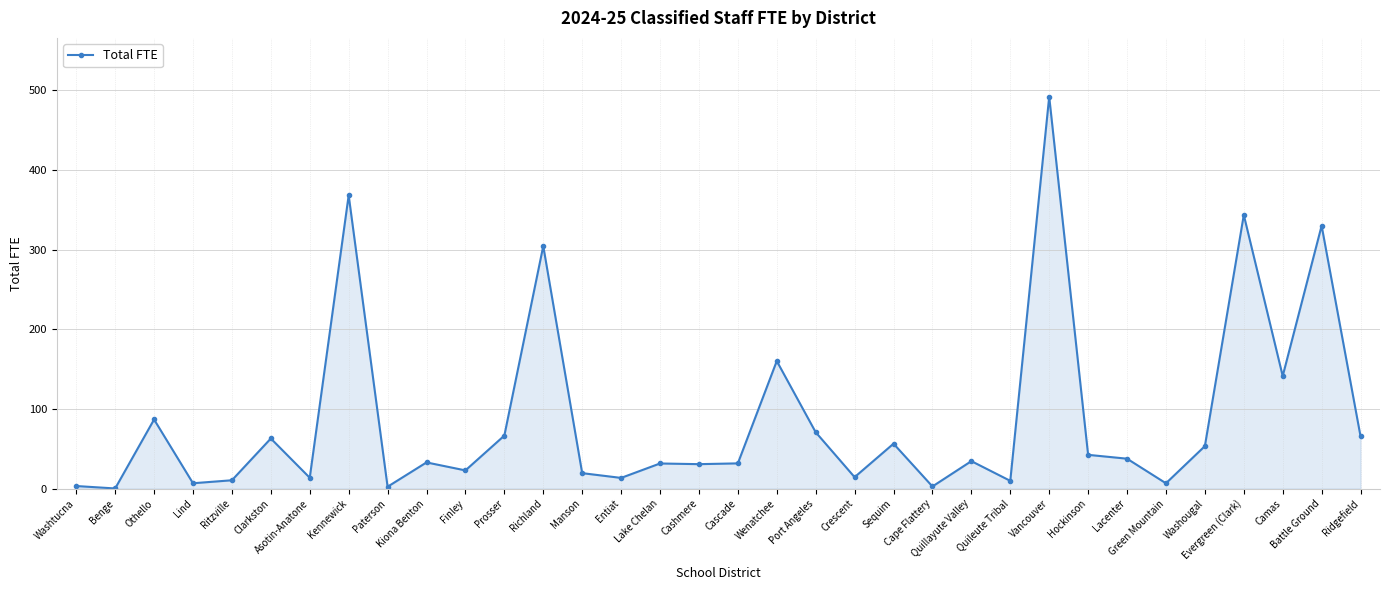

Which category has the highest value across all series?

Vancouver